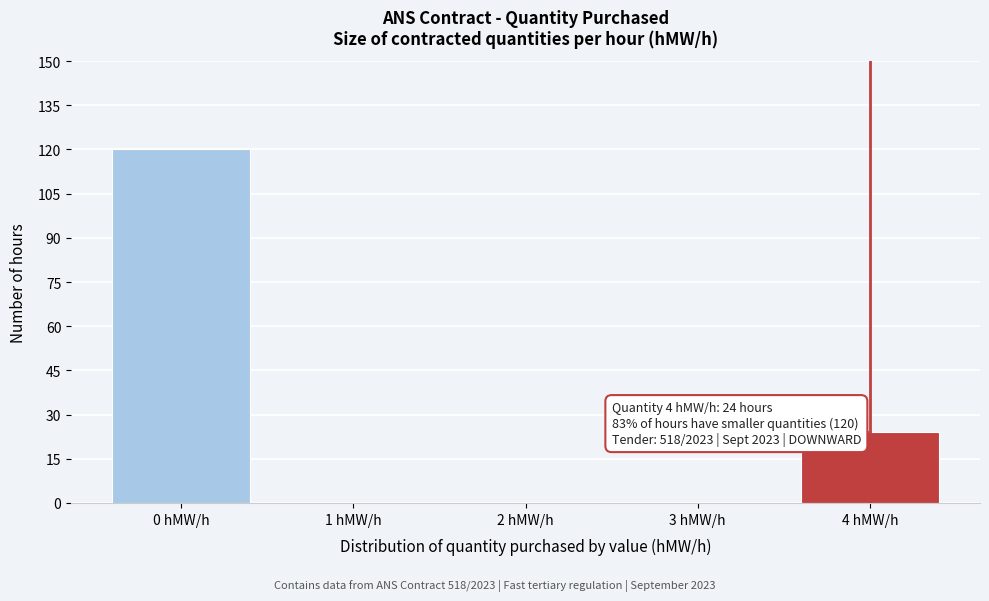

Which range on the x-axis has the tallest bar?

-0.5 to 0.5